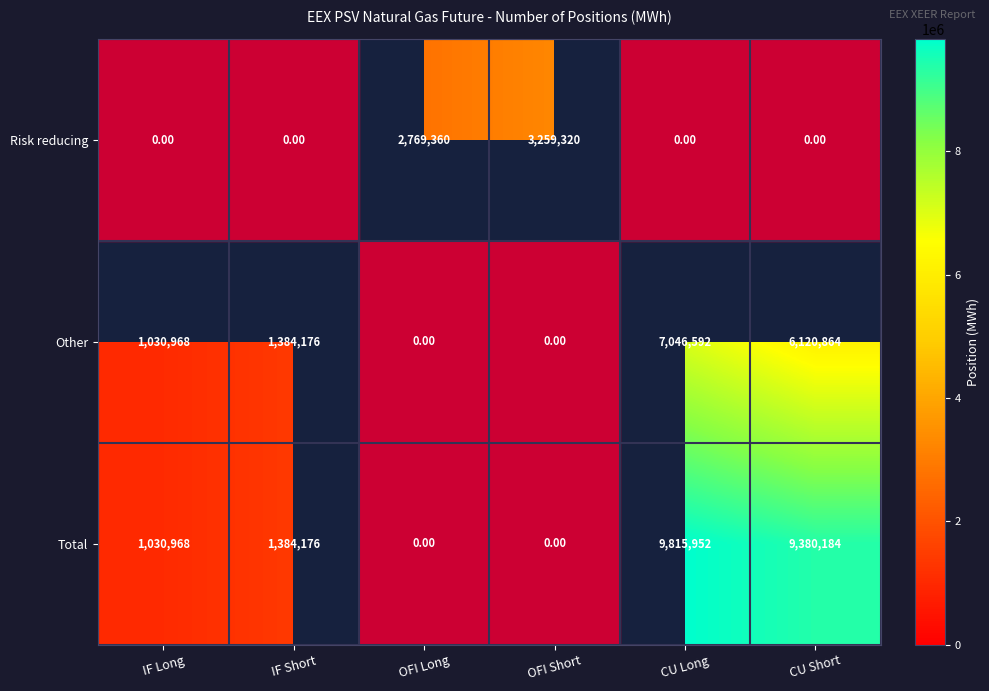

What is the difference between the Other values at CU Long and IF Short?

5662416